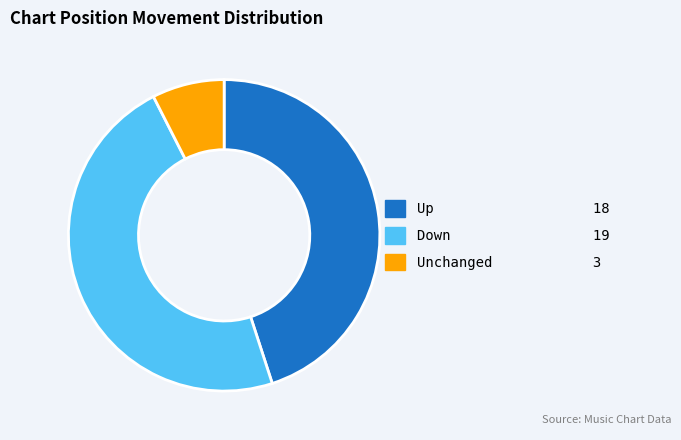

Is there any slice that represents more than half of the pie?

No